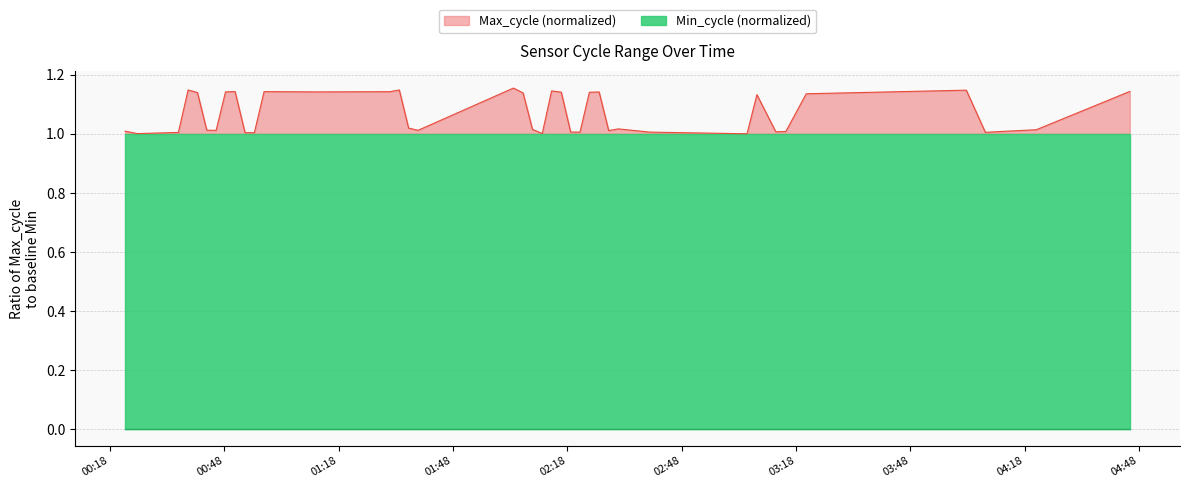

At which category does the chart reach its peak across all series?

2022/02/10 02:03:52